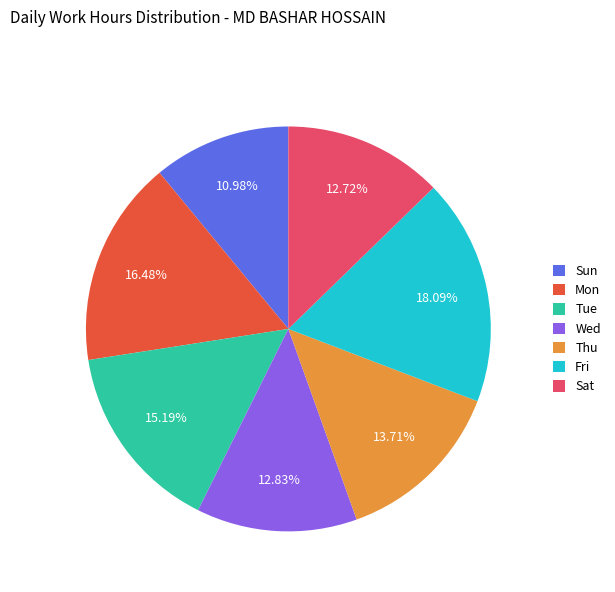

Which slice is the smallest?

Sun